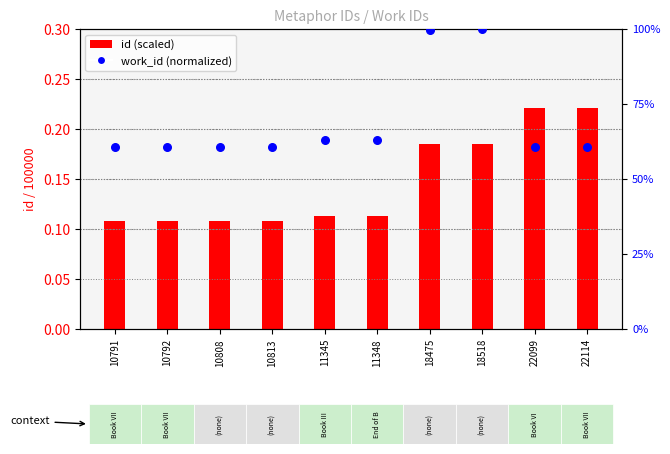

Is the value of id (scaled) at 10808 greater than the value of work_id (normalized) at 10808?

No